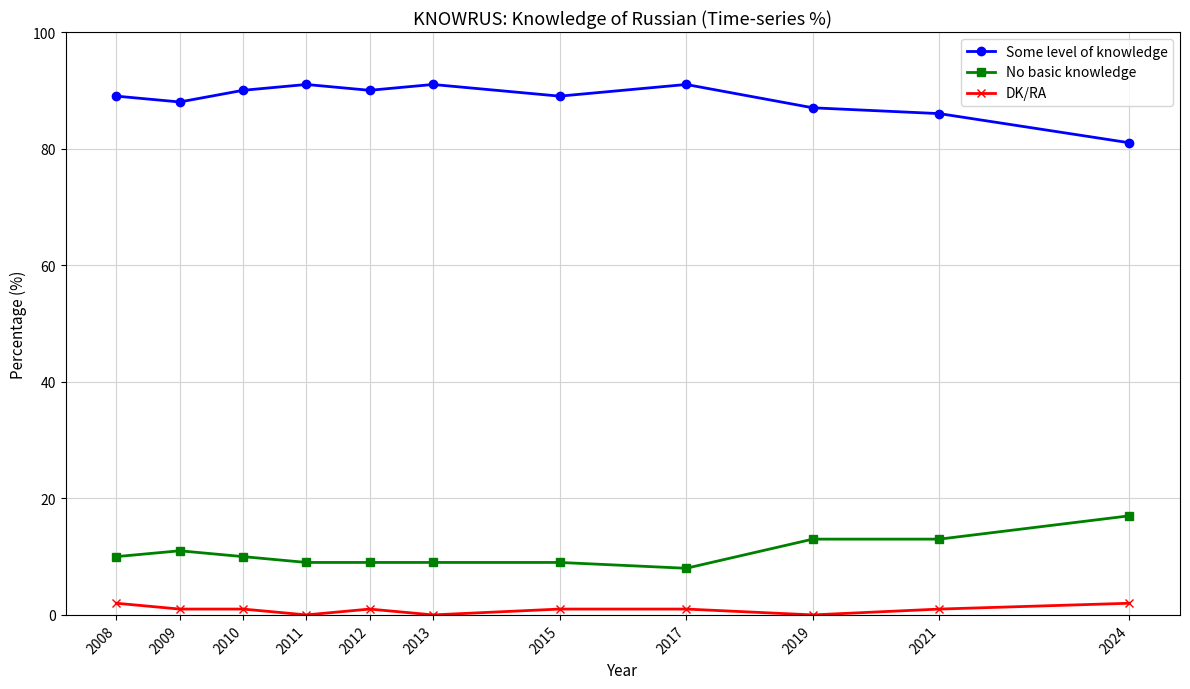

How many data points in No basic knowledge are less than 10?

5